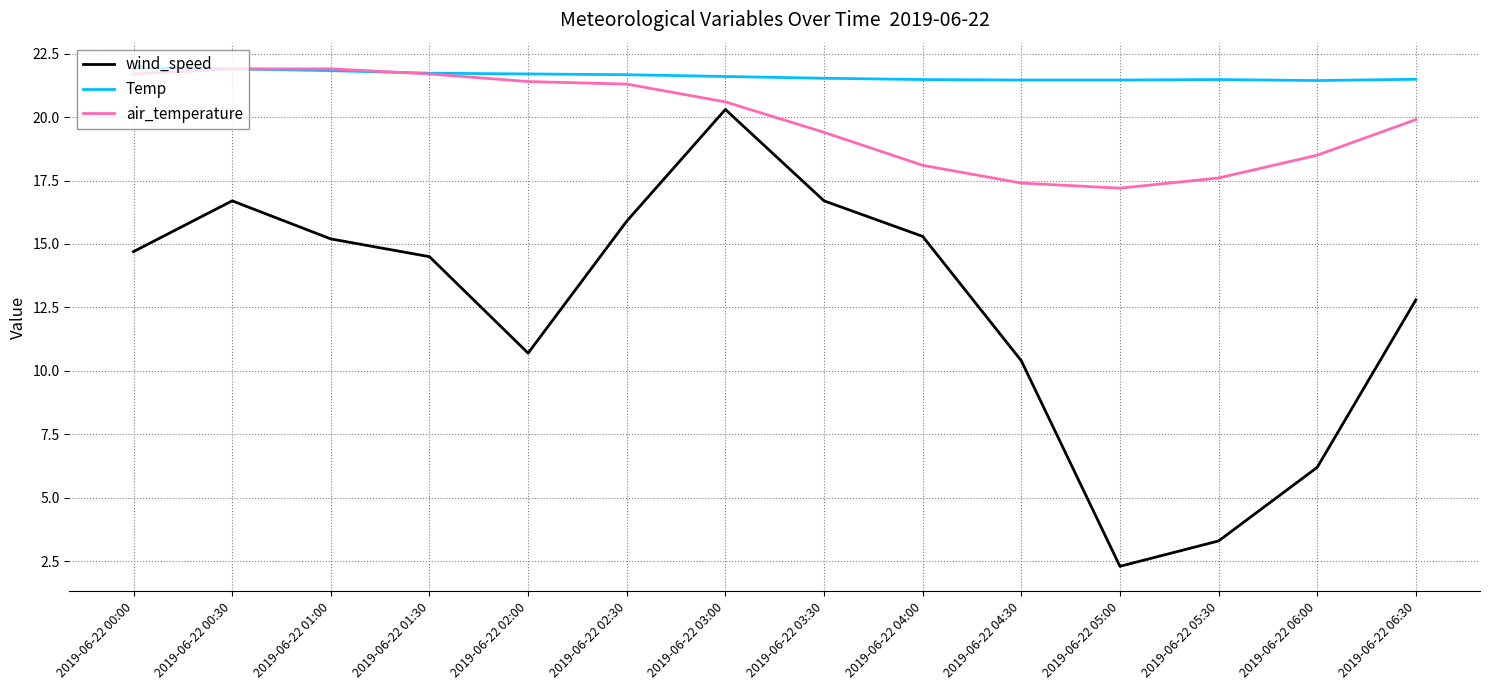

Rank the series by their average value, from lowest to highest.

wind_speed, air_temperature, Temp